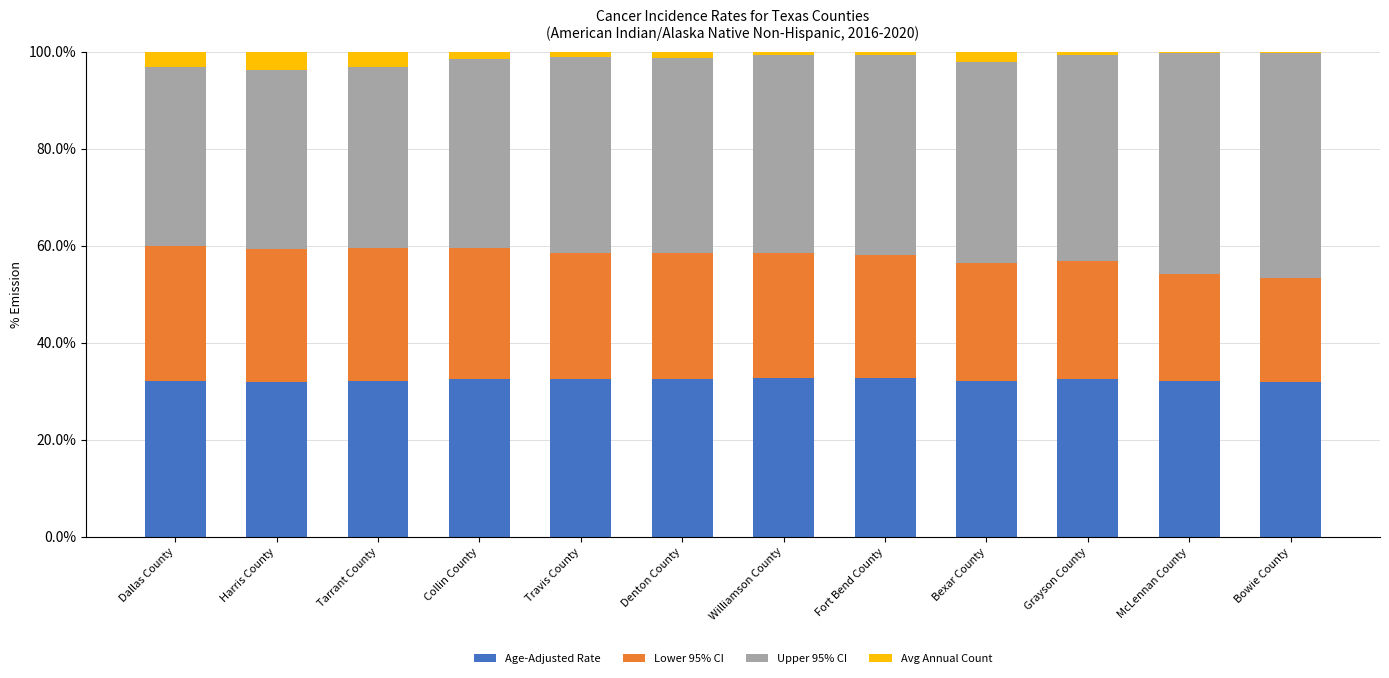

Is it true that Age-Adjusted Rate equals 17.7 at Fort Bend County?

False